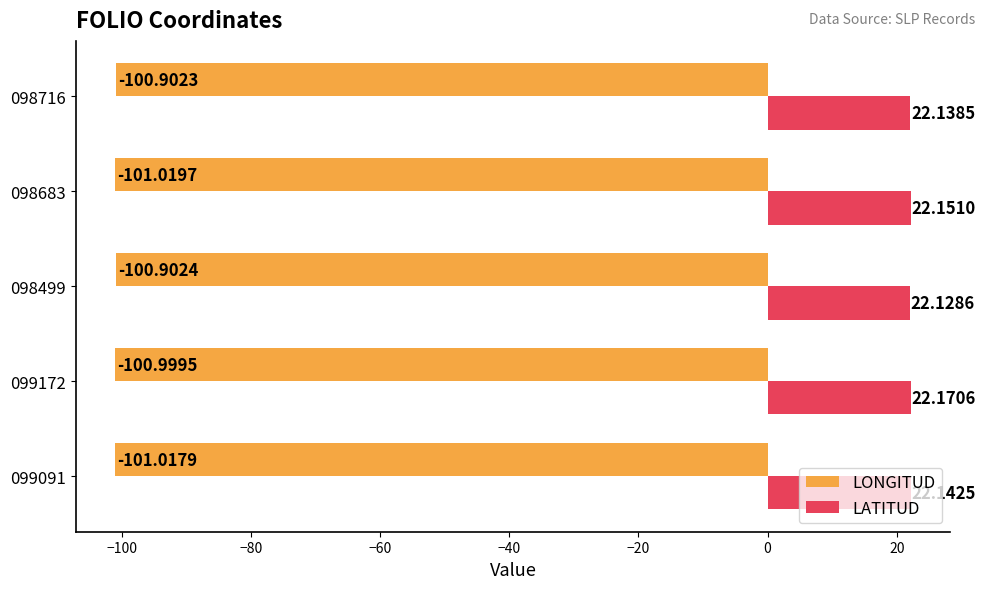

At which category is the sum across all series the highest?

098716